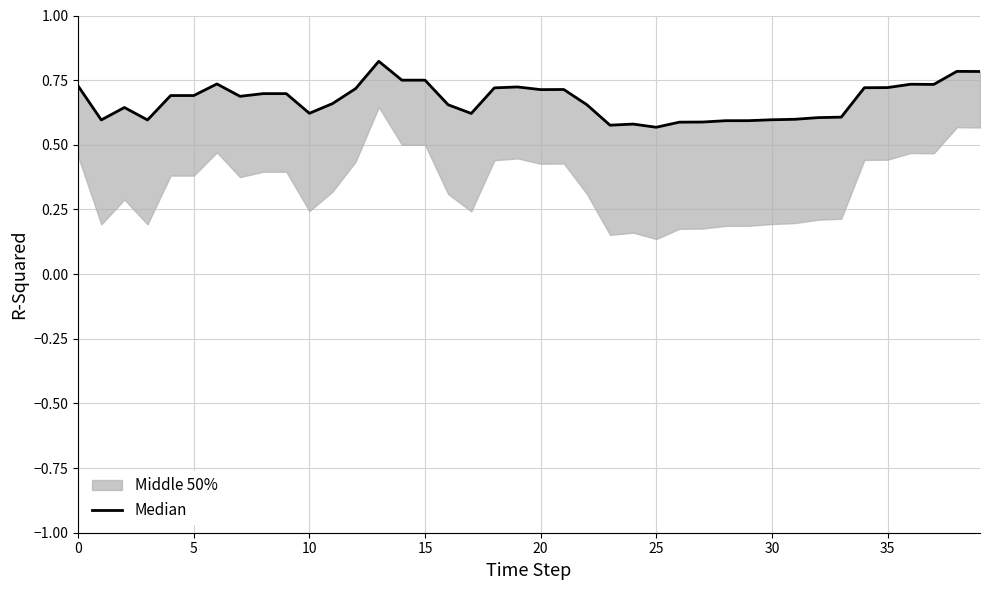

Is this an area chart (filled region under the line)?

No